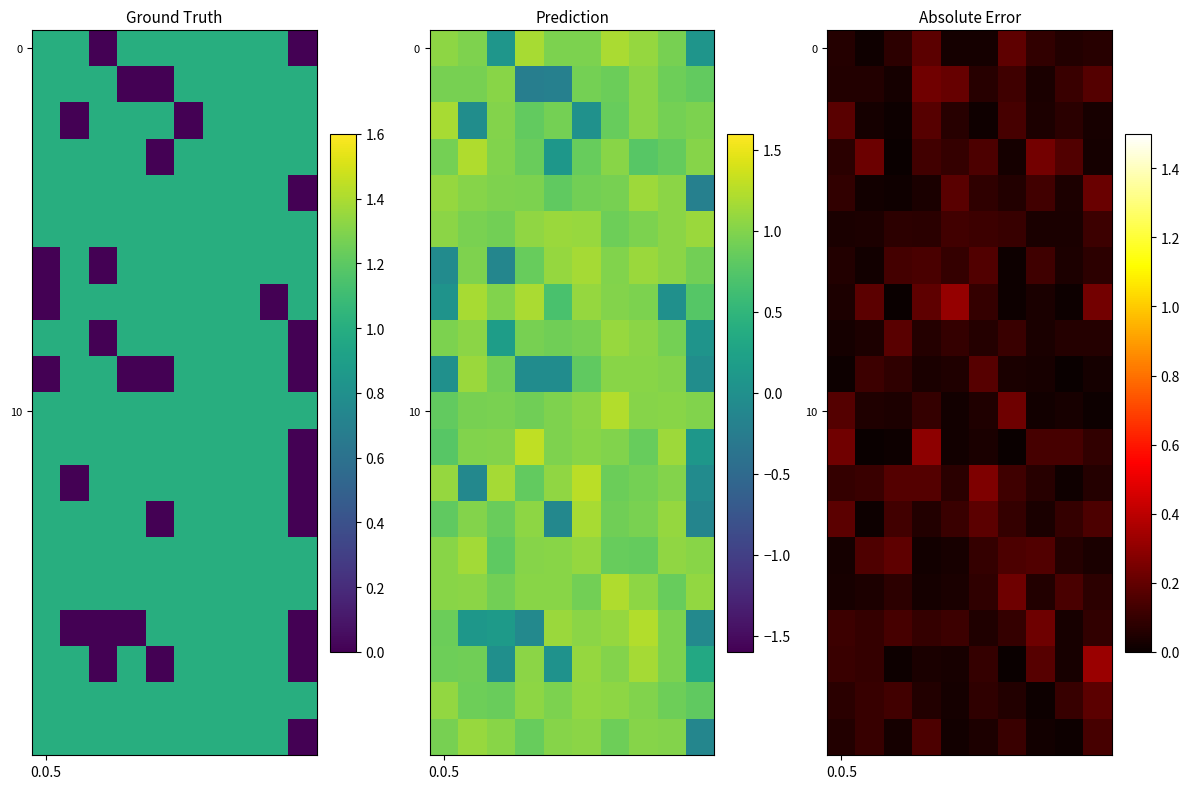

What is the sum of all 0 values?

0.8